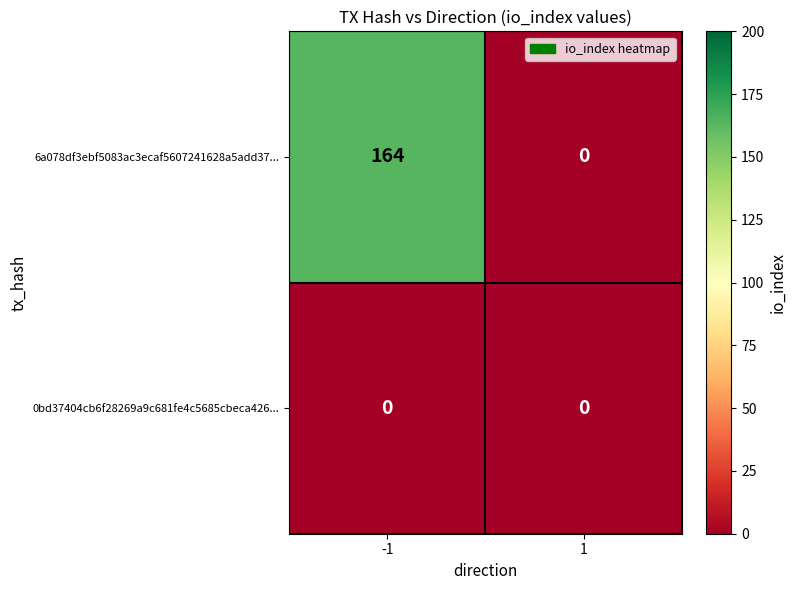

What is the sum of all 6a078df3ebf5083ac3ecaf5607241628a5add37... values?

164